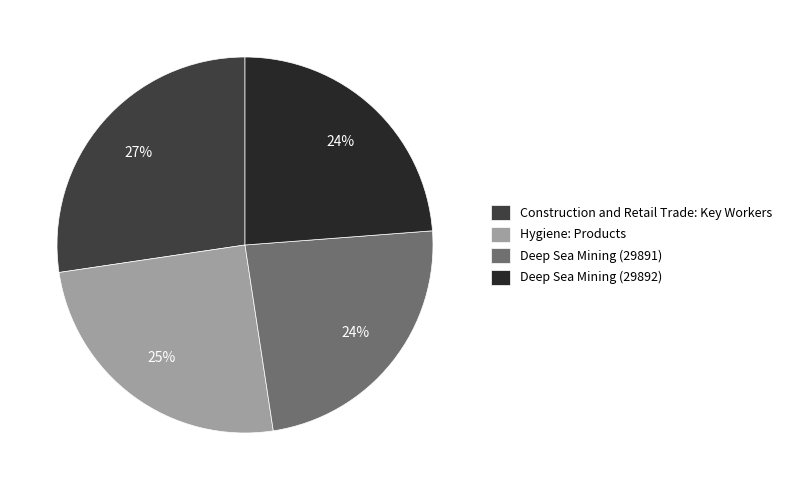

To the nearest percent, what portion does Construction and Retail Trade: Key Workers represent?

27%